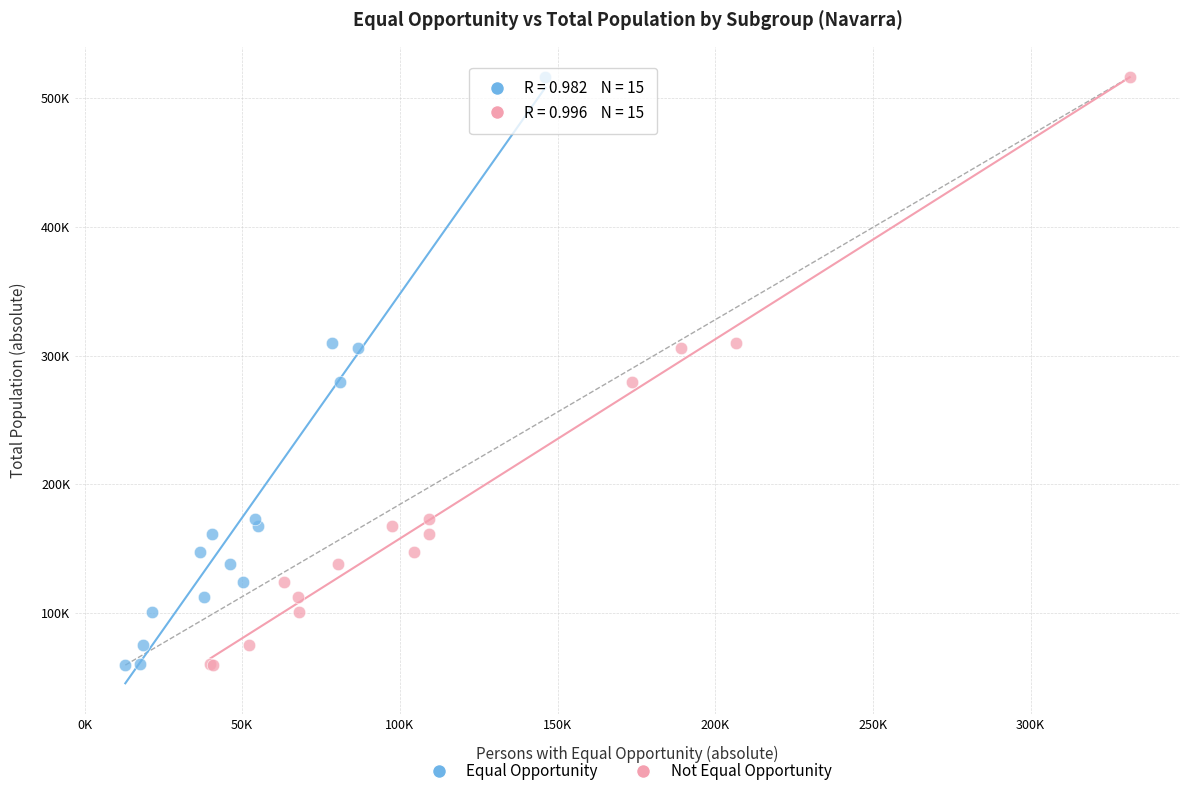

What are all the series names shown in the legend?

Equal Opportunity, Not Equal Opportunity